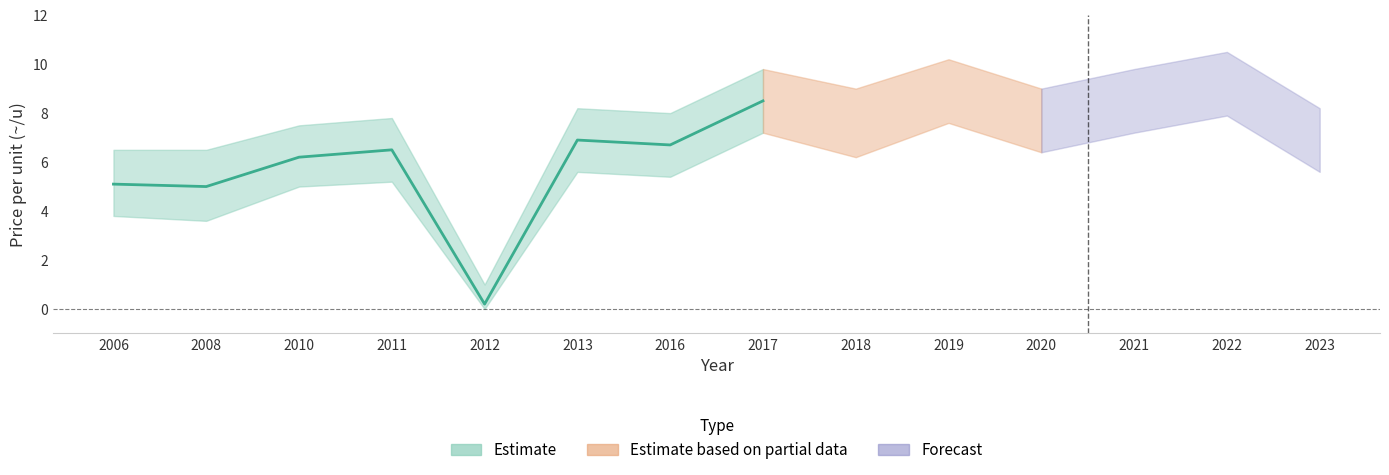

What are all the series names shown in the legend?

Estimate, Estimate based on partial data, Forecast